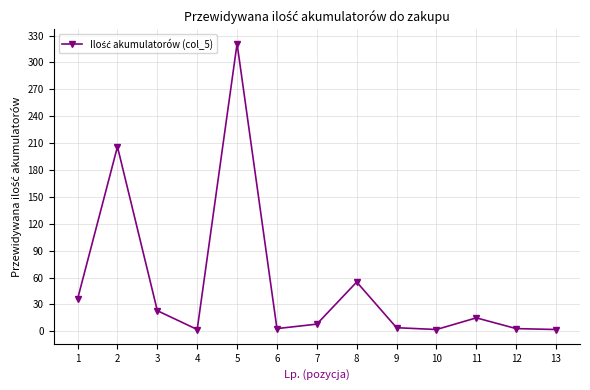

How many data points does each series have?

13